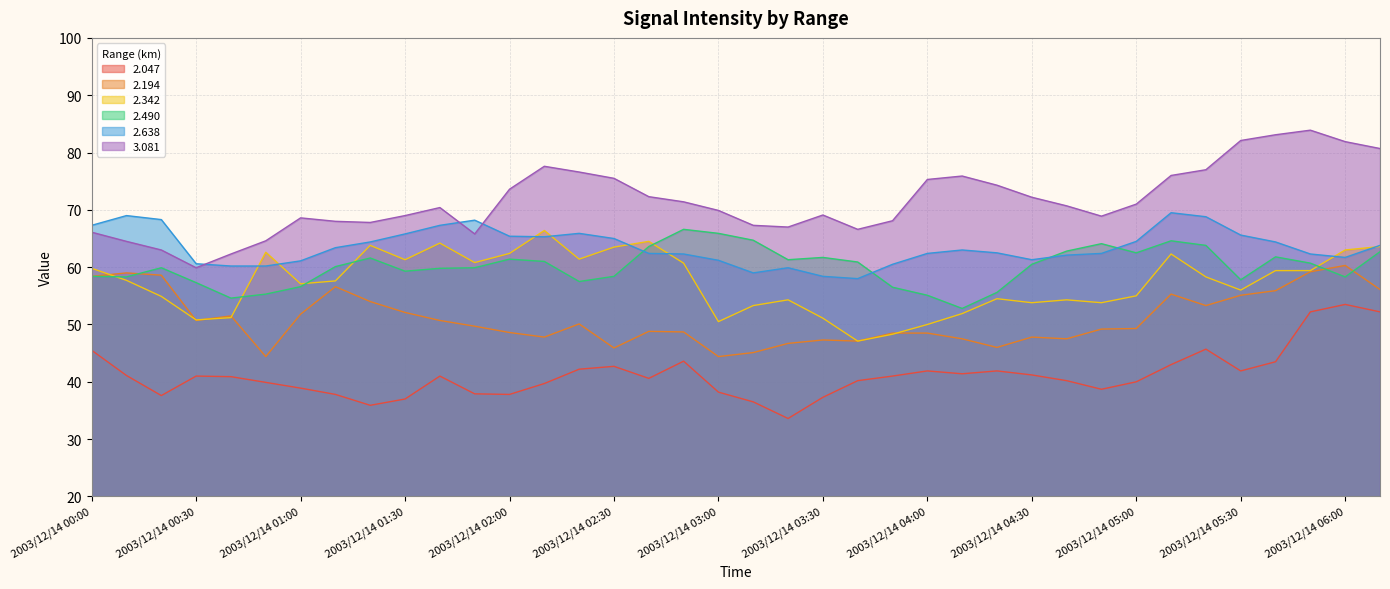

True or false:   2.638 has a value of 63.8 at 2003/12/14 06:10.

True